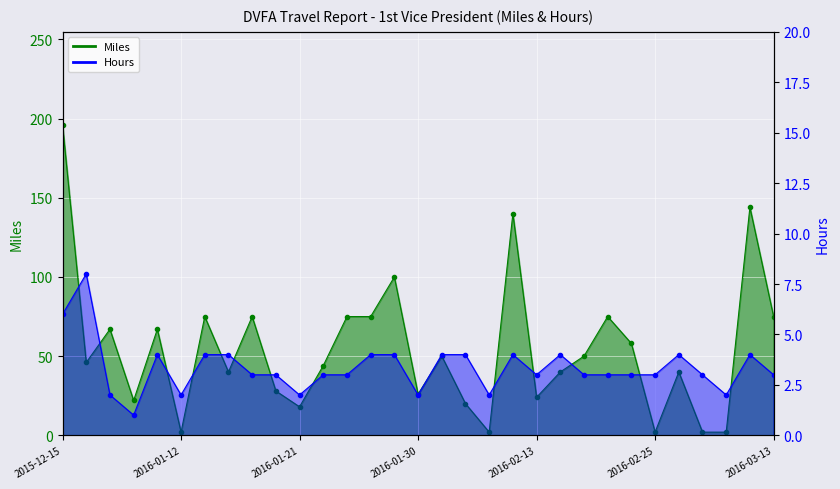

At which label is Hours closest to 4?

2016-01-10